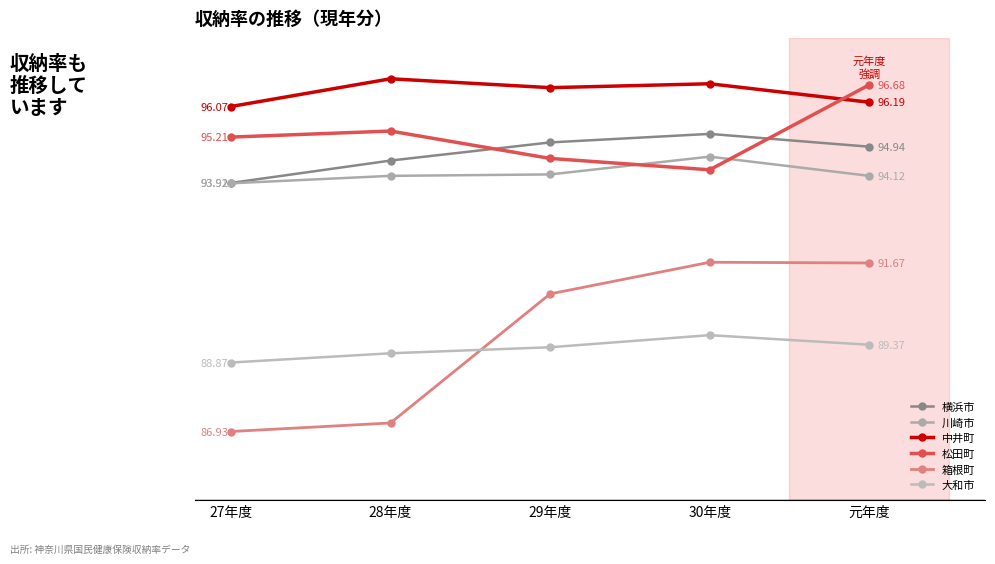

What is the minimum value for 大和市?

88.9